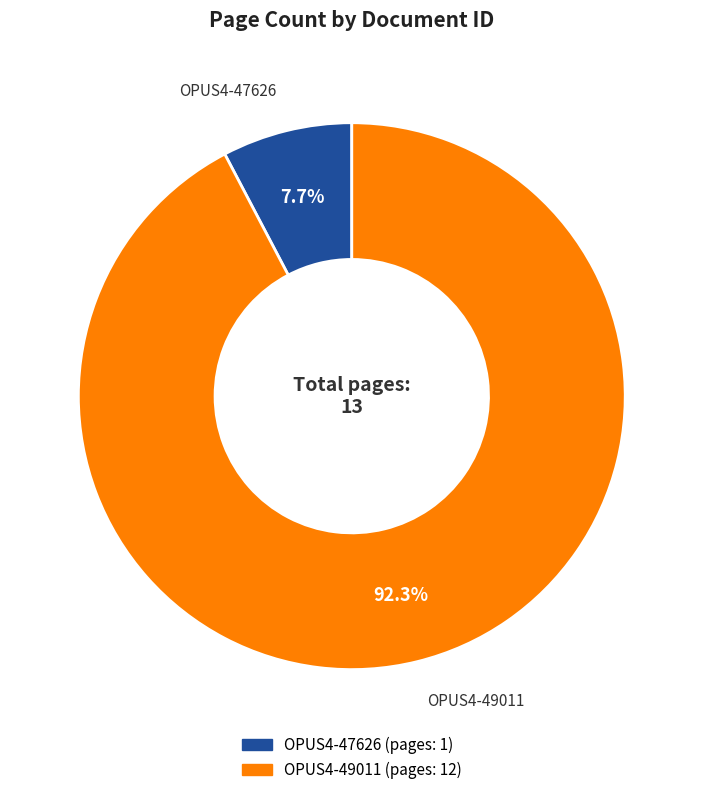

Is there any slice that represents more than half of the pie?

Yes